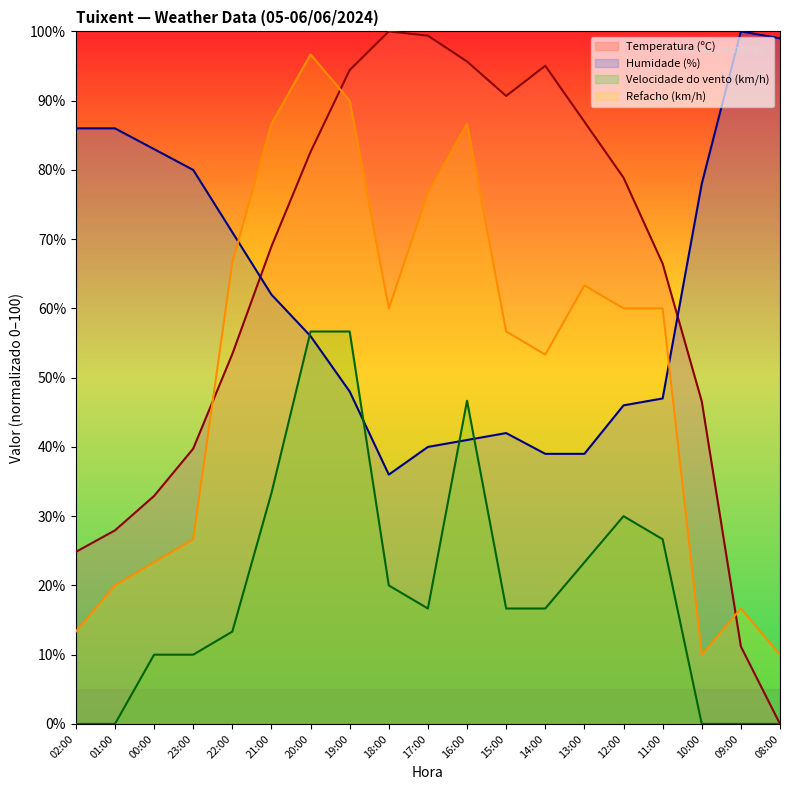

Reading left to right, list all the values displayed in this chart.

Temperatura (ºC): 24.8	28.0	32.9	39.8	53.4	68.9	82.6	94.4	100.0	99.4	95.7	90.7	95.0	87.0	78.9	66.5	46.6	11.2	0.0
Humidade (%): 86.0	86.0	83.0	80.0	71.0	62.0	56.0	48.0	36.0	40.0	41.0	42.0	39.0	39.0	46.0	47.0	78.0	100.0	99.0
Velocidade do vento (km/h): 0.0	0.0	10.0	10.0	13.3	33.3	56.7	56.7	20.0	16.7	46.7	16.7	16.7	23.3	30.0	26.7	0.0	0.0	0.0
Refacho (km/h): 13.3	20.0	23.3	26.7	66.7	86.7	96.7	90.0	60.0	76.7	86.7	56.7	53.3	63.3	60.0	60.0	10.0	16.7	10.0